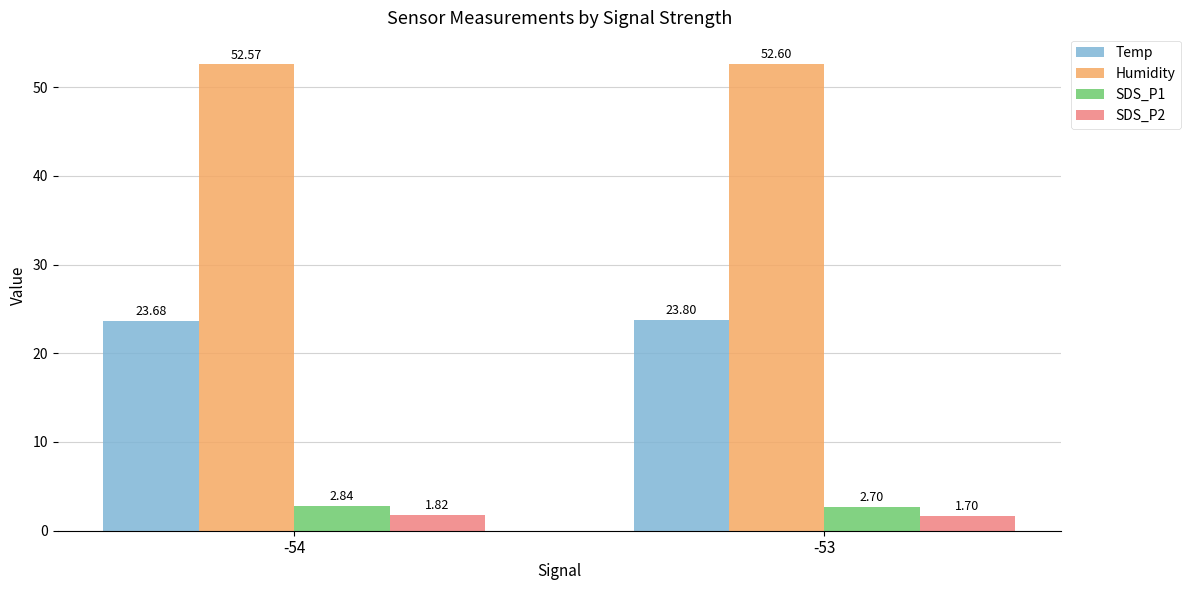

Is it true that SDS_P1 equals 2.7 at -53?

True